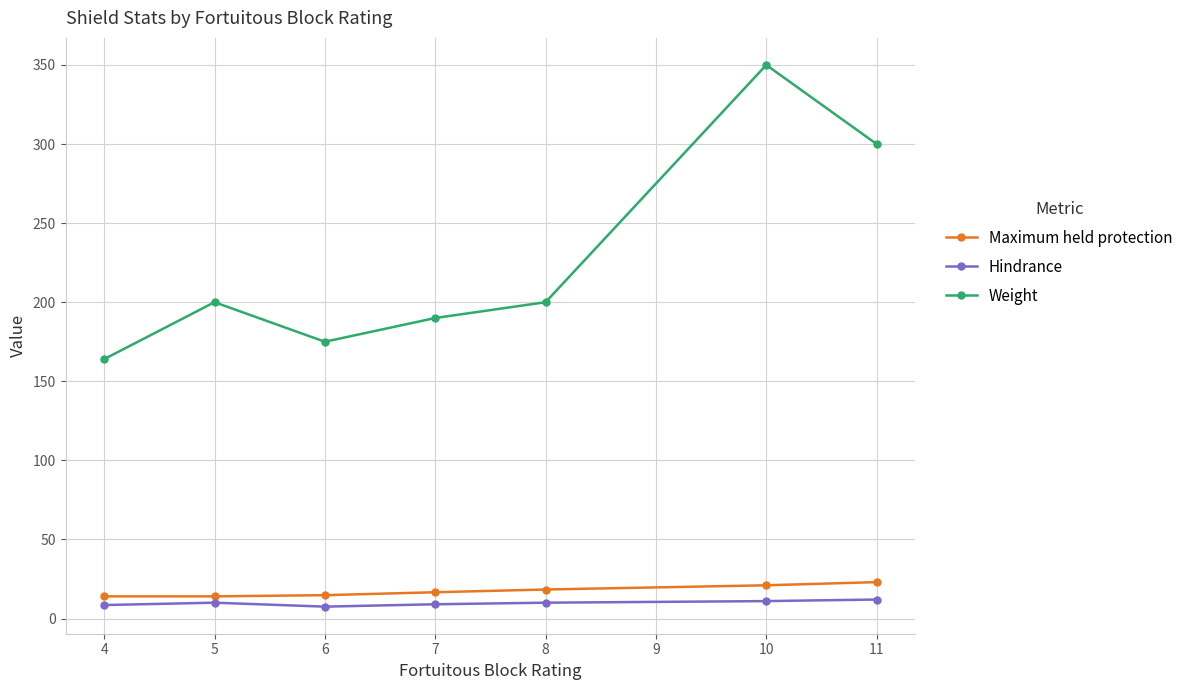

The value of Maximum held protection at 11 is 23.0. True or false?

True